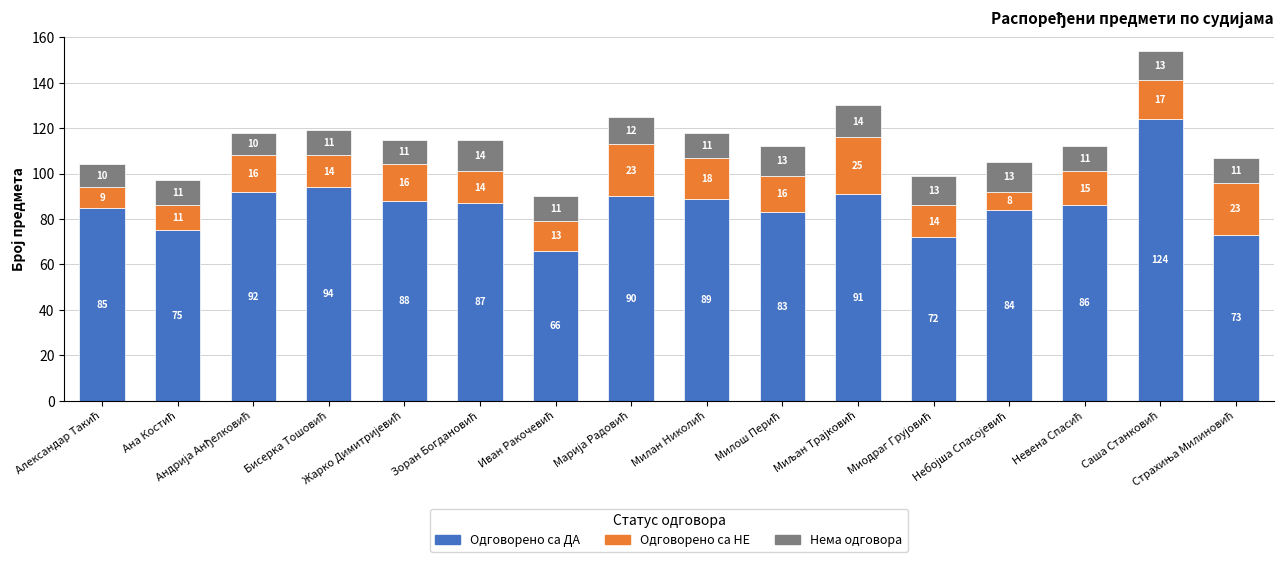

What is the lowest value of the Одговорено са ДА series?

66